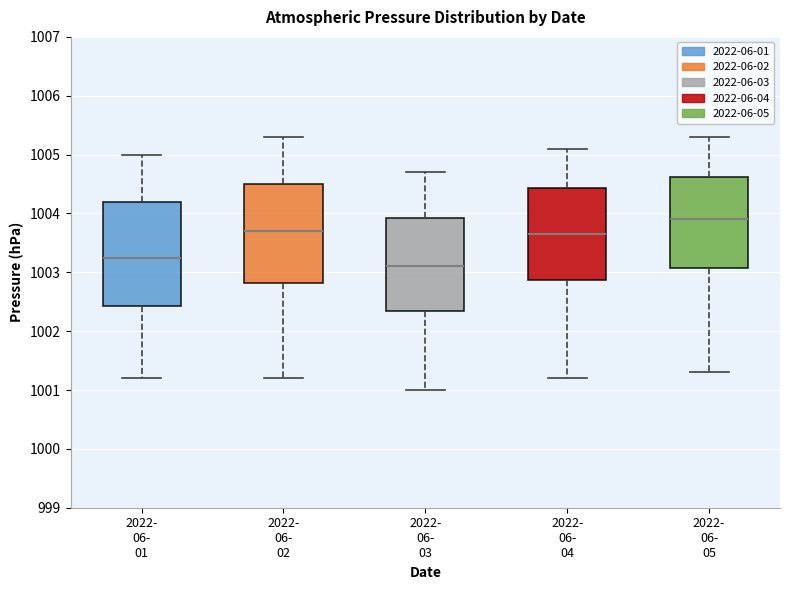

Which box's median line is the lowest?

2022- 06- 03